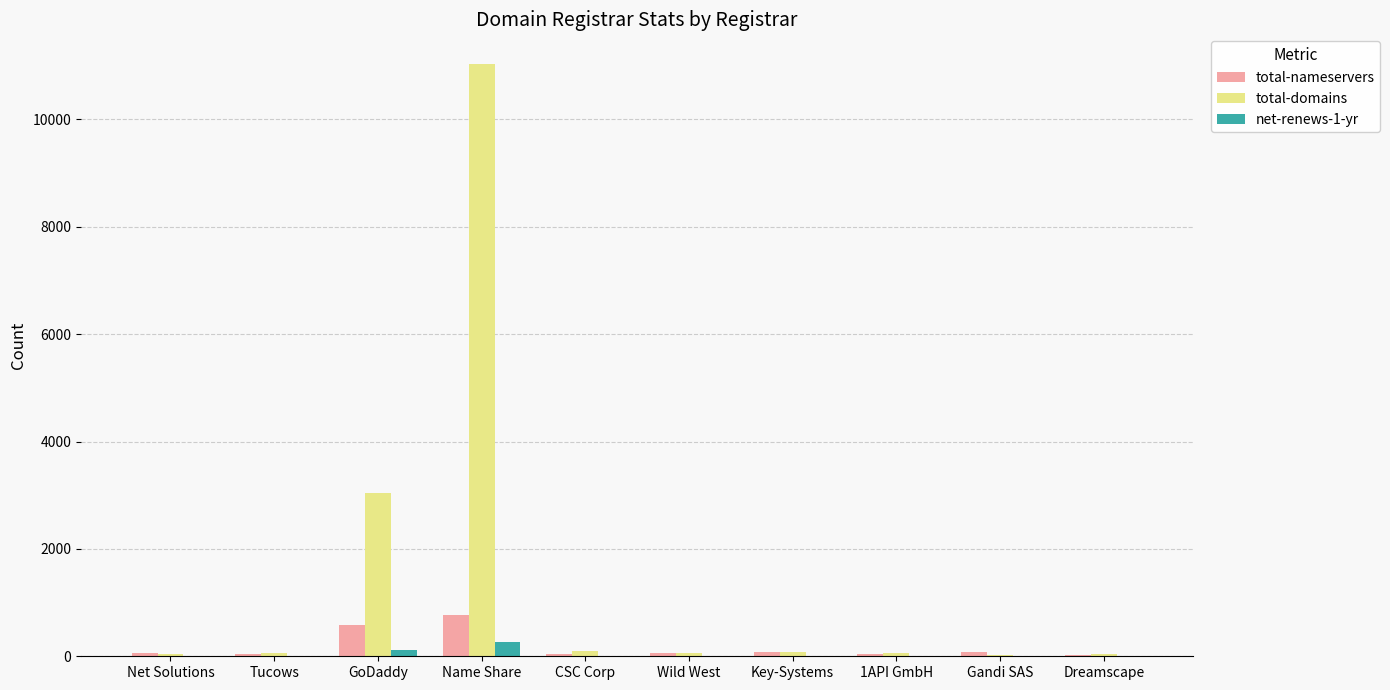

At which category is the sum across all series the highest?

Name Share